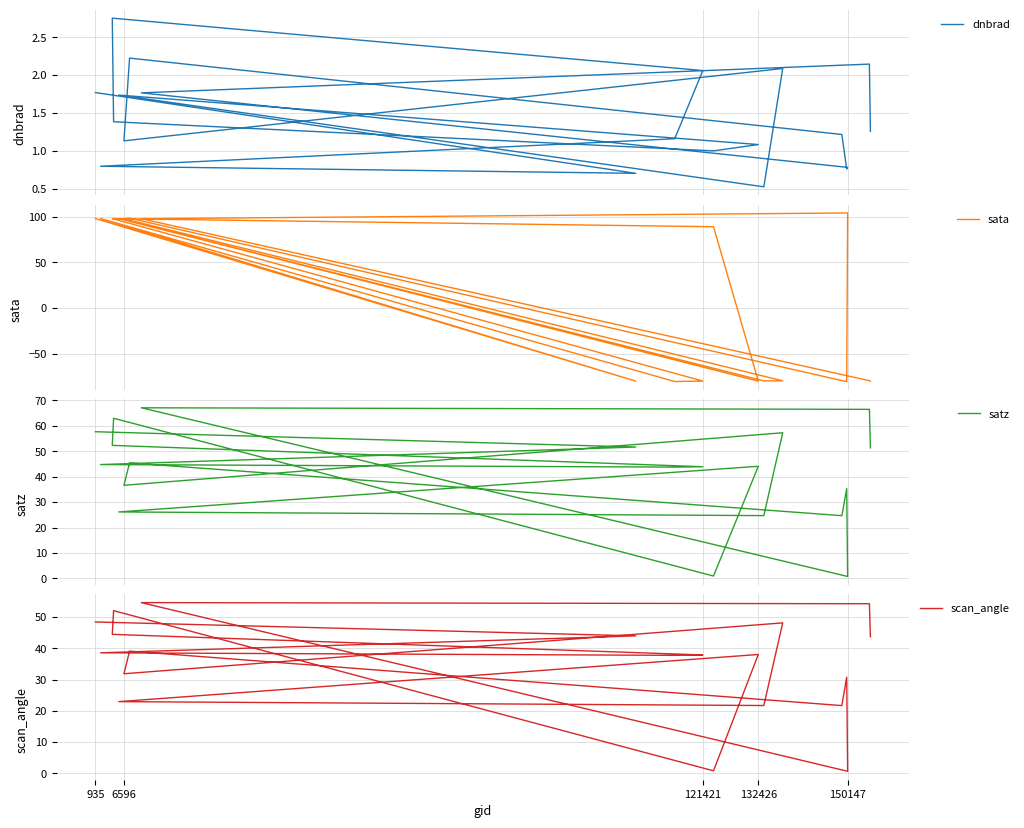

What is the label of the 3rd point from the left?

132426